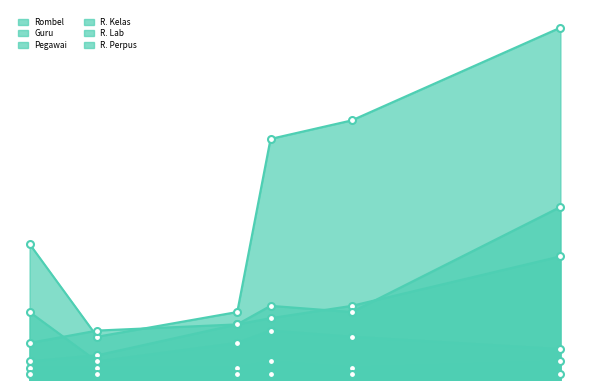

The value of R. Kelas at SMP NEGERI 4 SIGLI is 1. True or false?

False